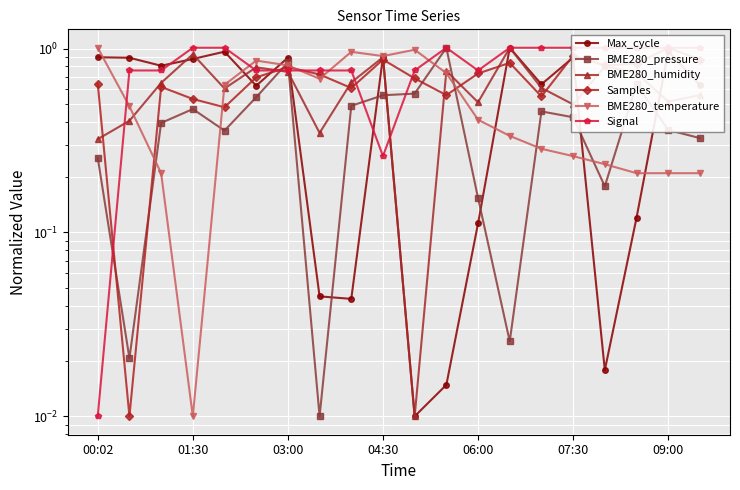

After their last crossing, which series has the higher values: BME280_temperature or BME280_pressure?

BME280_pressure